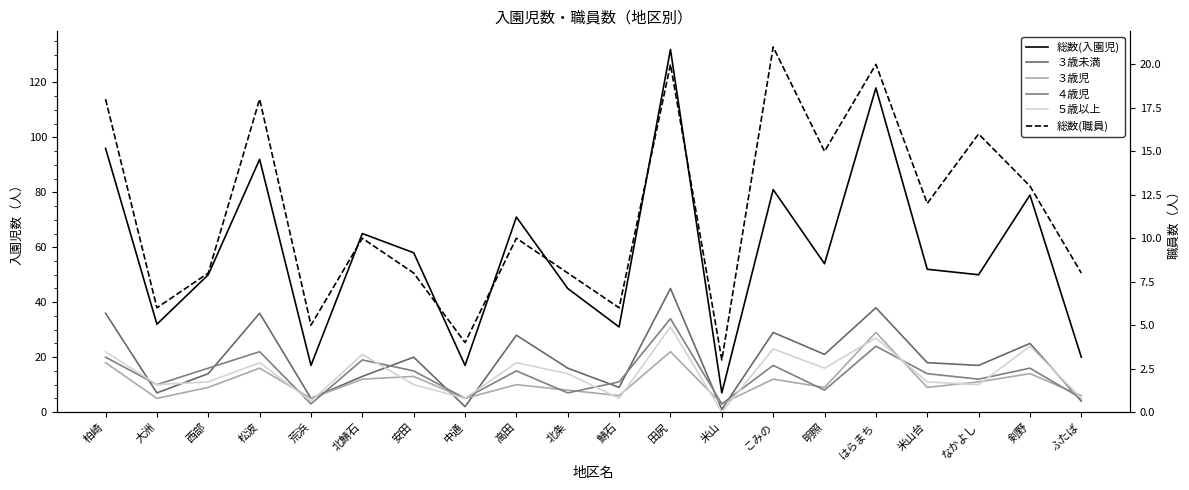

What is the sum of all 総数(職員) values?

229